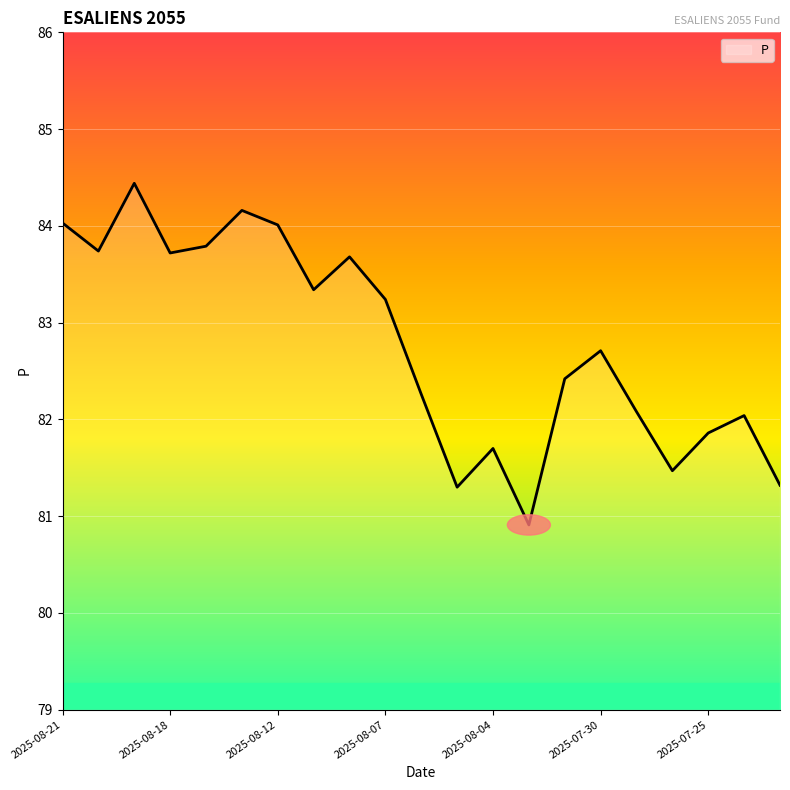

What is the greatest value displayed?

84.4